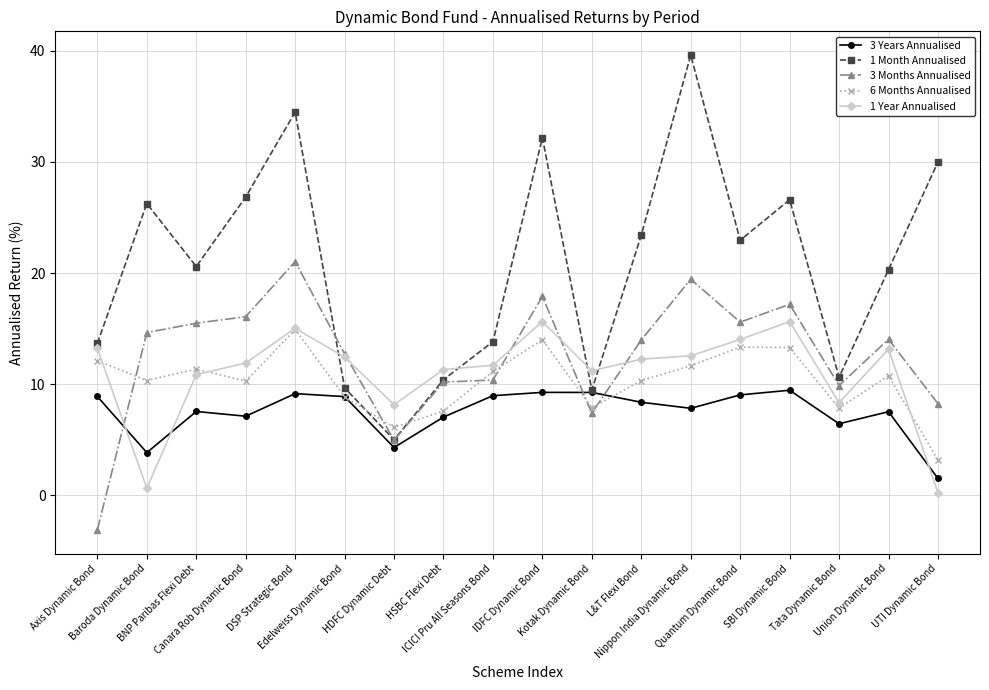

True or false: 1 Year Annualised and 1 Month Annualised intersect in this chart.

True